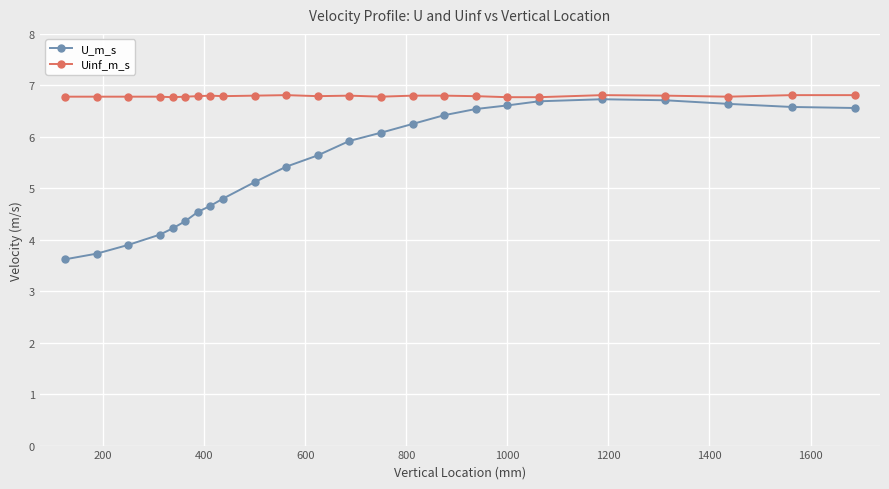

How many categories are shown in the chart?

24